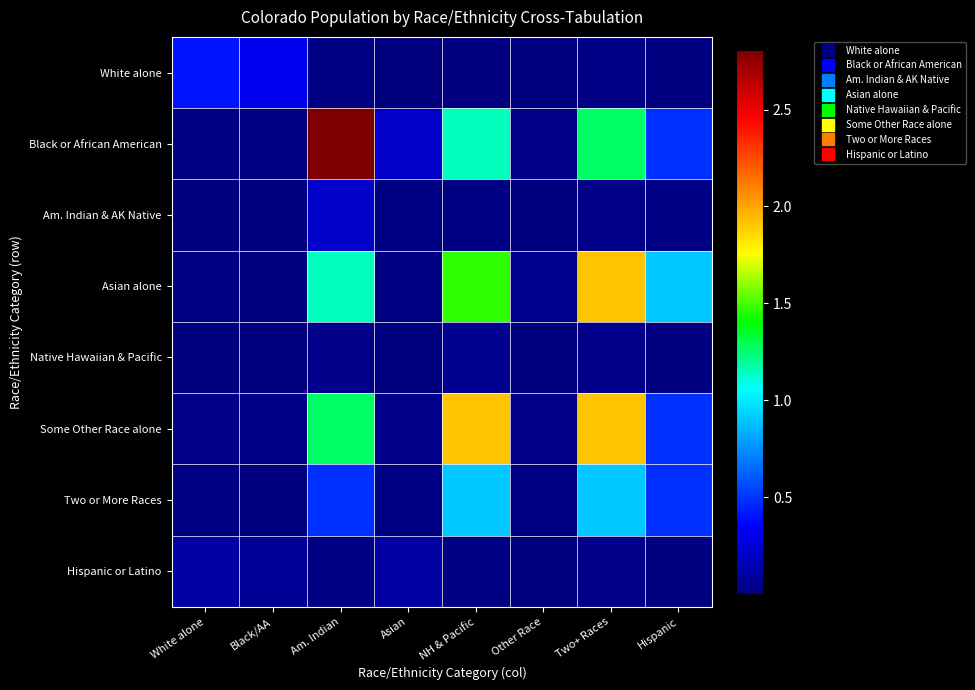

Which category has the highest value across all series?

Am. Indian